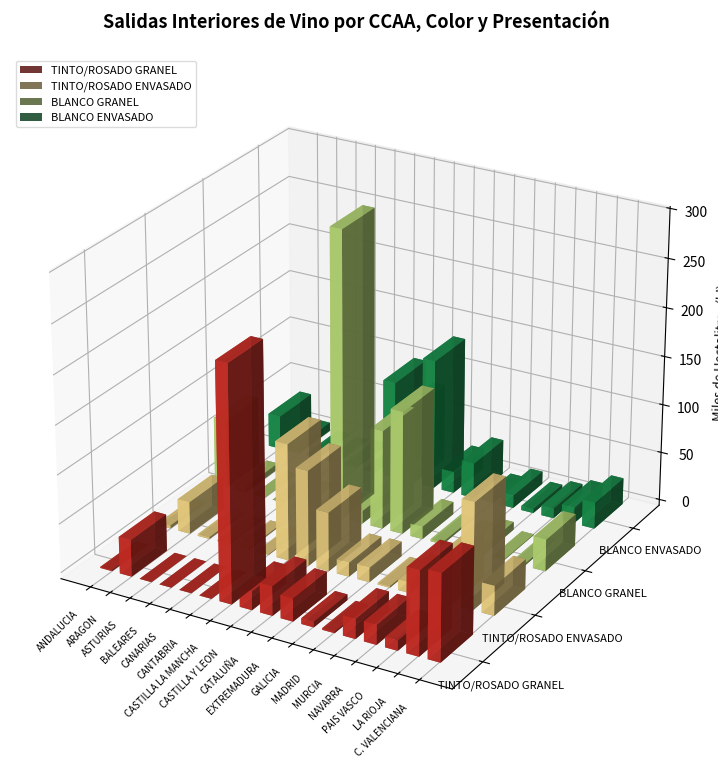

Which series has the largest total across all categories?

BLANCO GRANEL